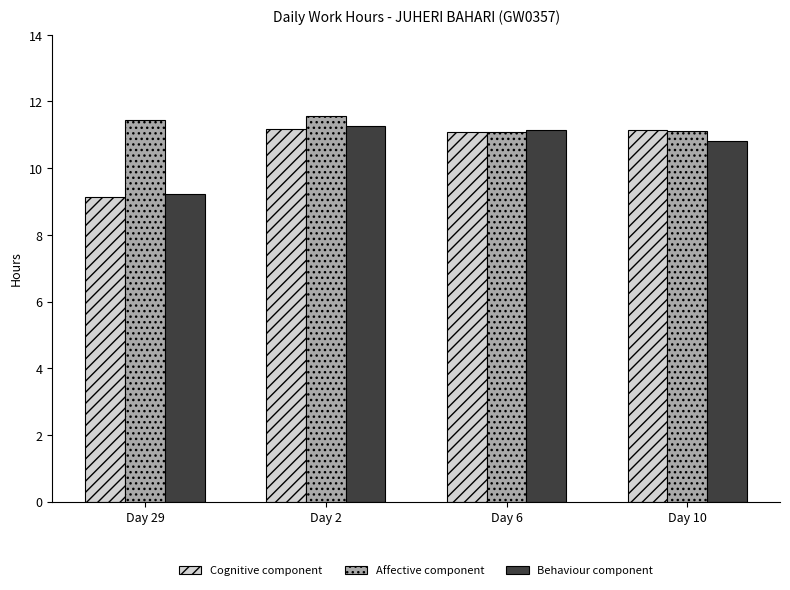

Is the value of Cognitive component at Day 10 greater than the value of Behaviour component at Day 10?

Yes